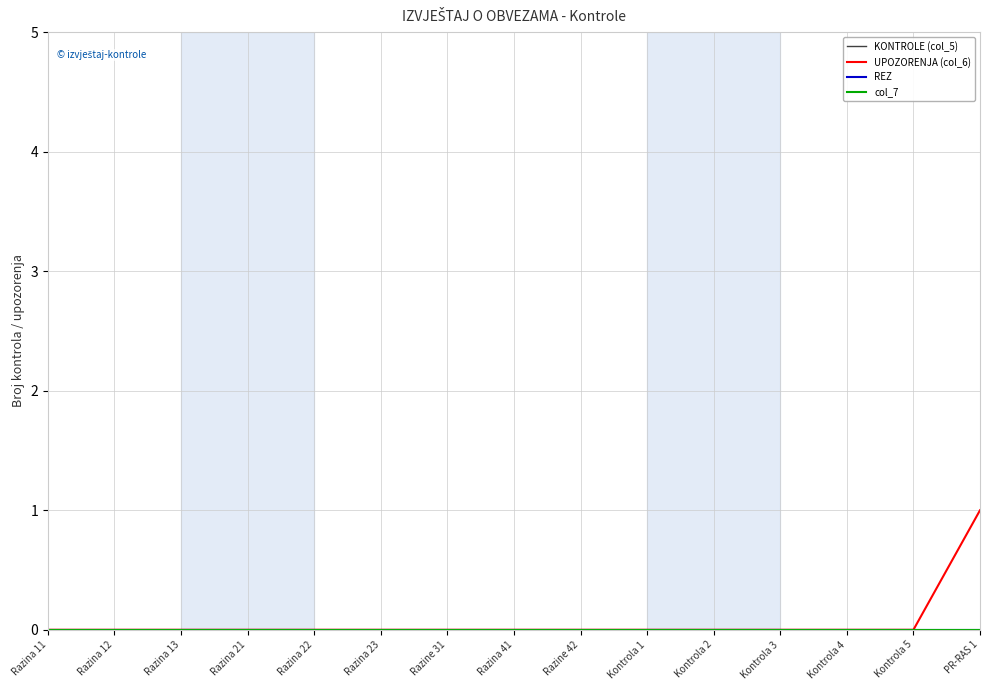

True or false: REZ and UPOZORENJA (col_6) cross at least once.

False